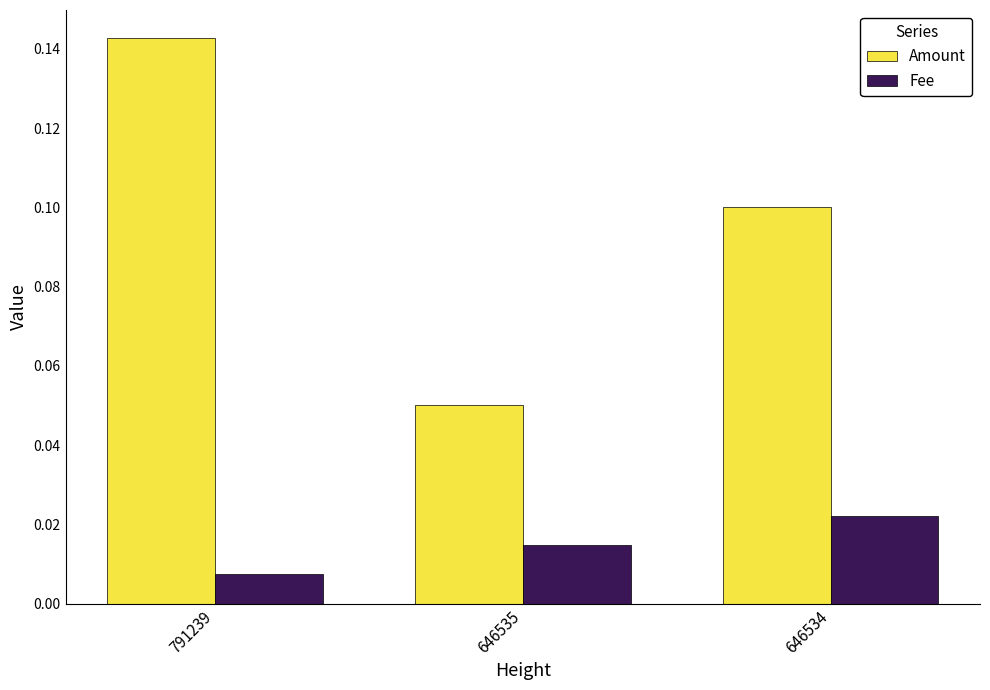

Which series has the widest spread of values?

Amount